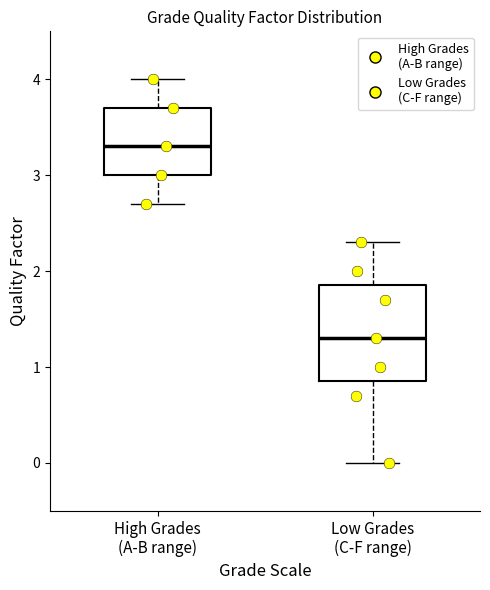

Where does the upper whisker of the box for Low Grades (C-F range) end on the y-axis? The values are not printed on the chart, so give them approximately, as read against the axis.

2.3